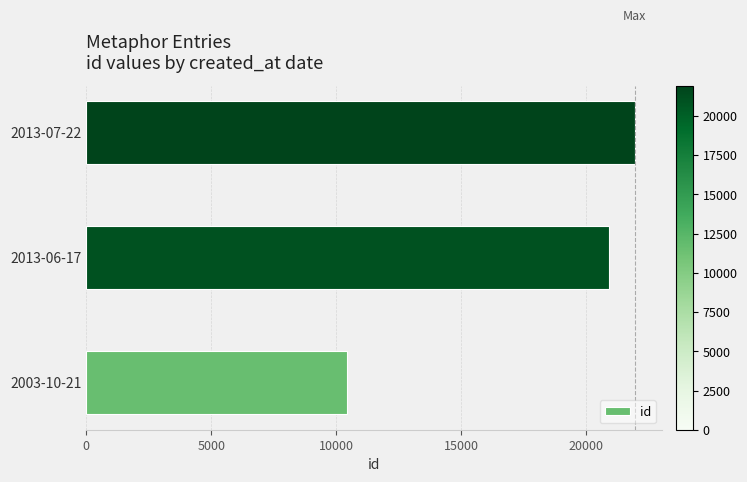

Approximately how many times larger is the value at 2003-10-21 compared to 2013-07-22?

0.5